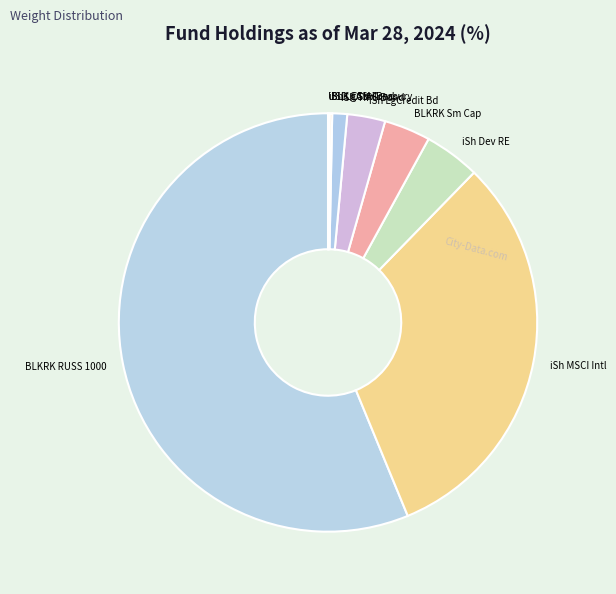

Which category has the biggest portion of the pie?

BLKRK RUSS 1000